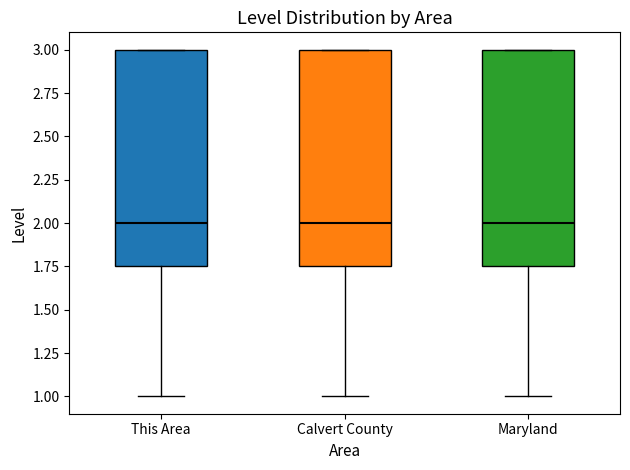

Reading left to right, read every box against the y-axis: the position of its median line, the range the box covers, and the ends of its whiskers. The values are not printed on the chart, so give them approximately, as read against the axis.

This Area: median 2.00, box 1.75 to 3.00, whiskers 1.00 to 3.00
Calvert County: median 2.00, box 1.75 to 3.00, whiskers 1.00 to 3.00
Maryland: median 2.00, box 1.75 to 3.00, whiskers 1.00 to 3.00